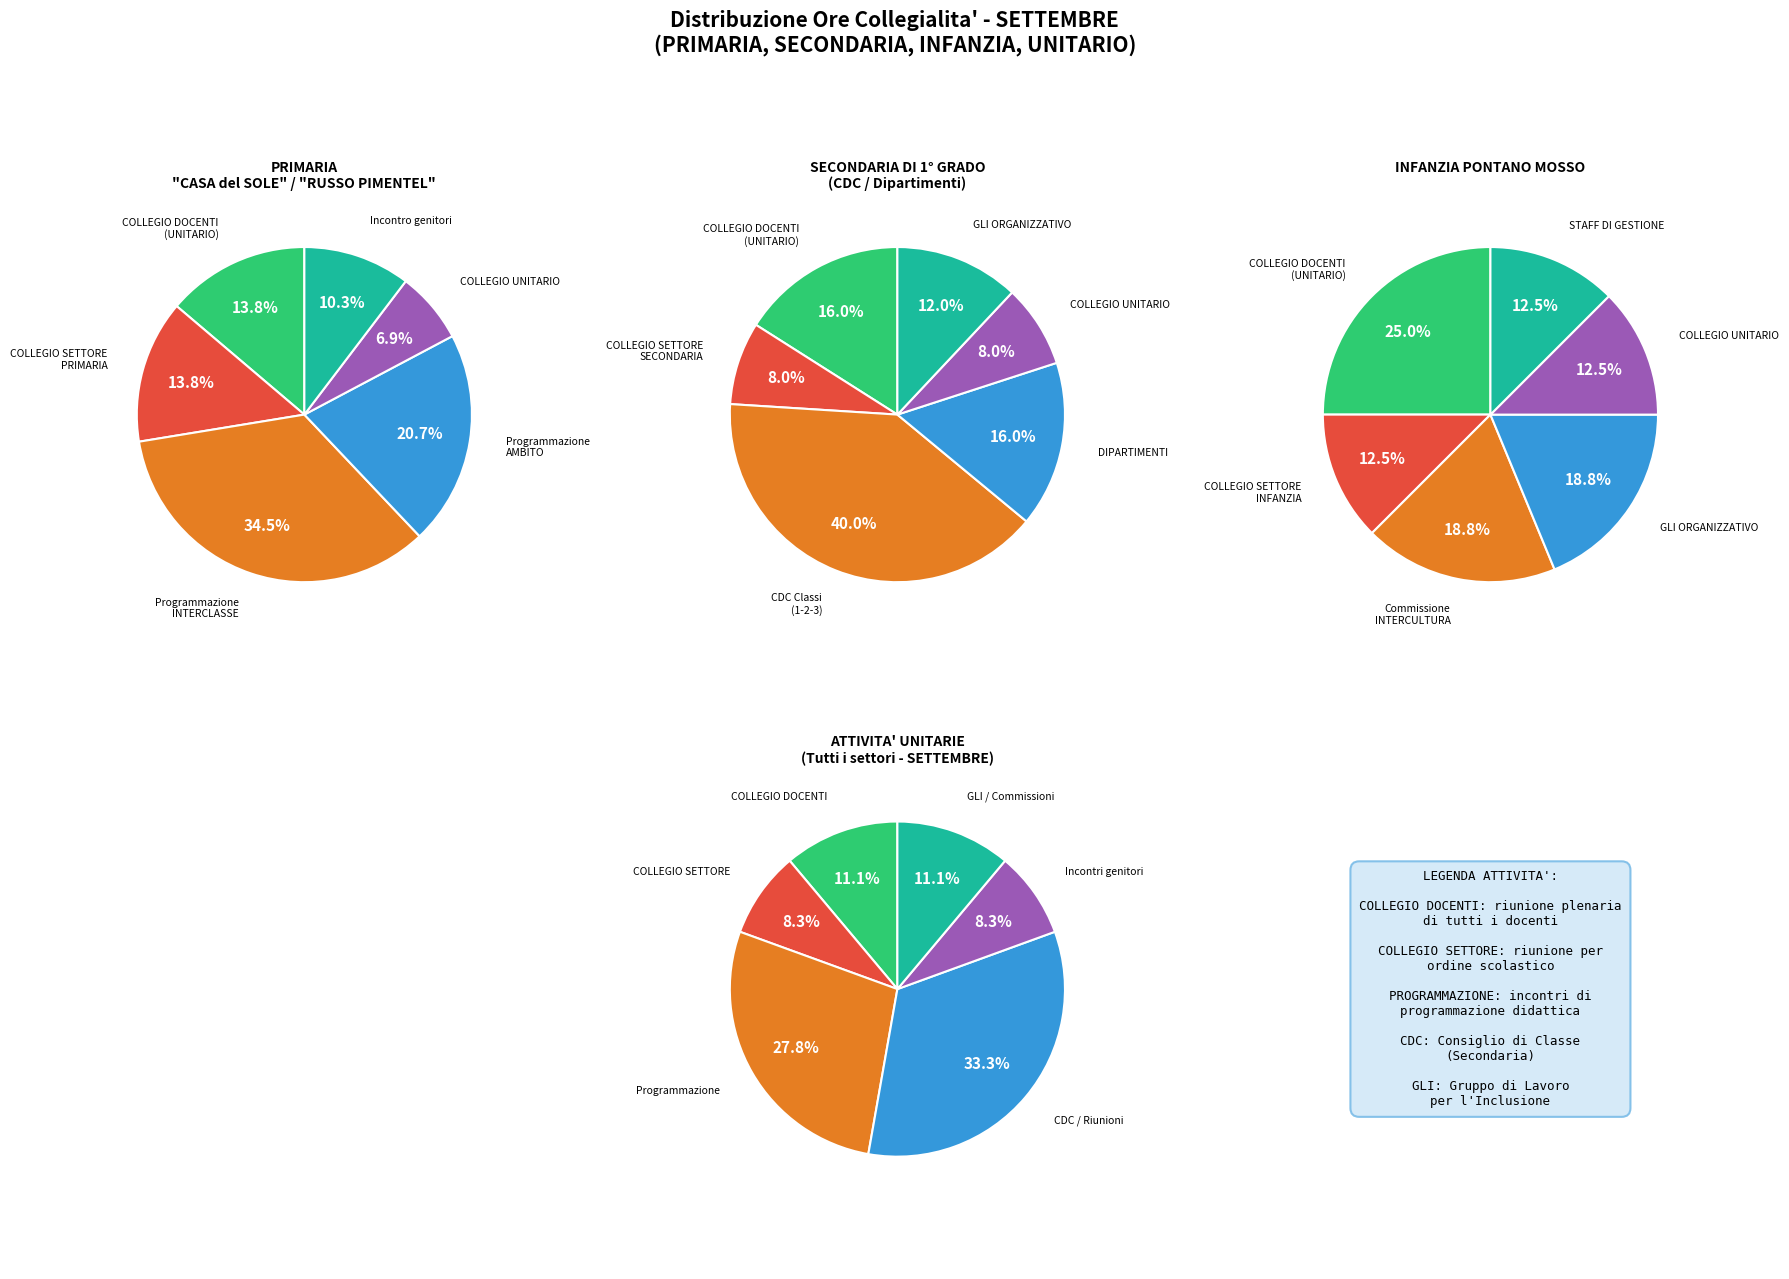

Which series changed the most between Programmazione AMBITO and COLLEGIO UNITARIO?

PRIMARIA